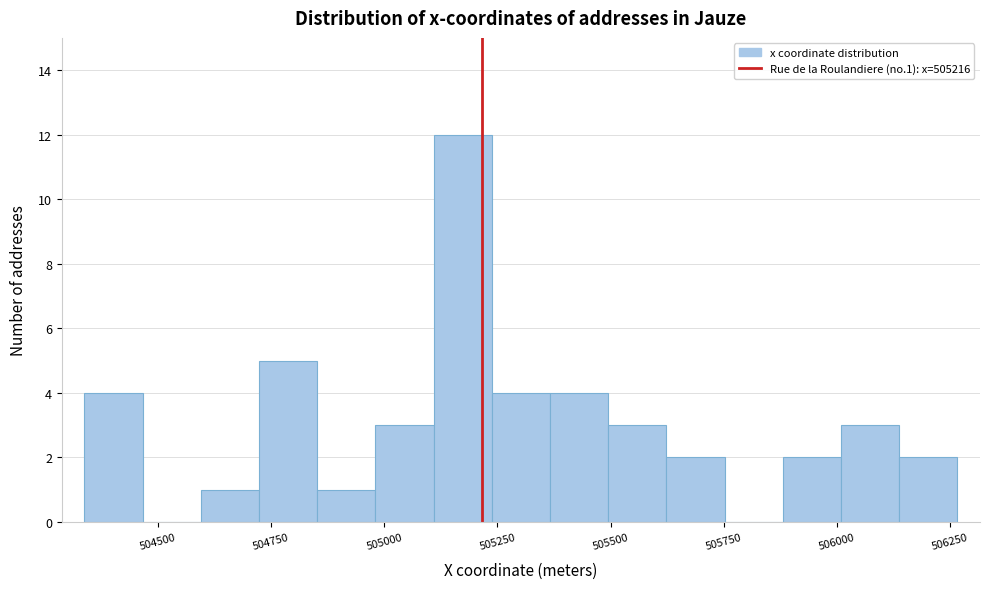

Around what value on the x-axis is the tallest bar? Give the approximate position of its centre, as read against the axis.

505150